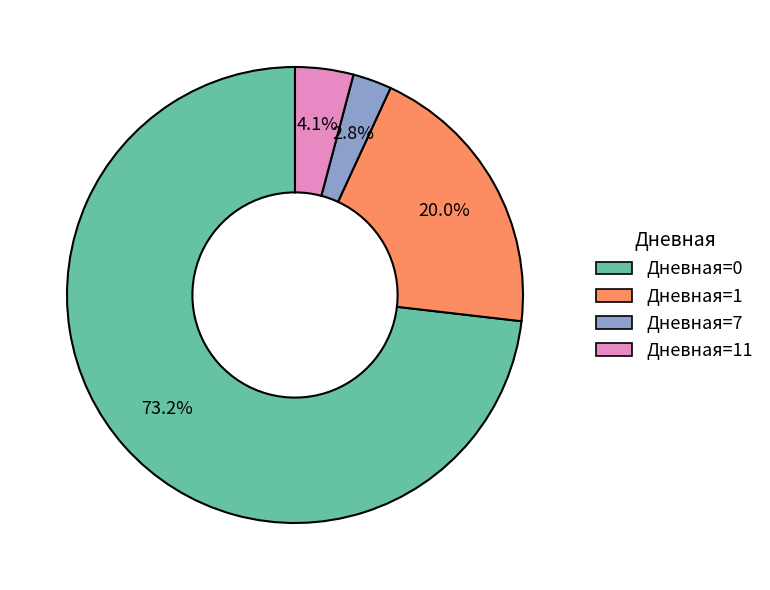

Is there a majority slice in this chart?

Yes